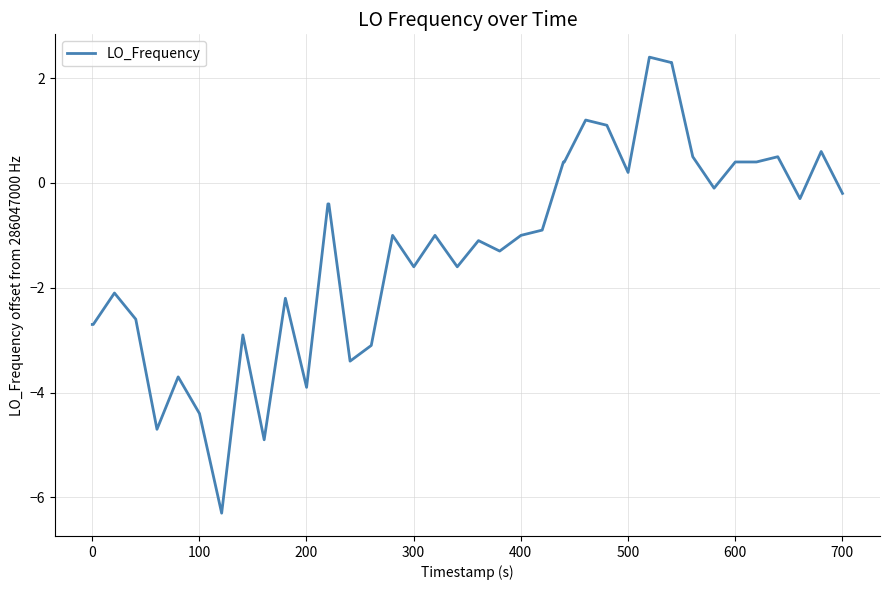

What is the difference between the maximum and minimum values?

8.7